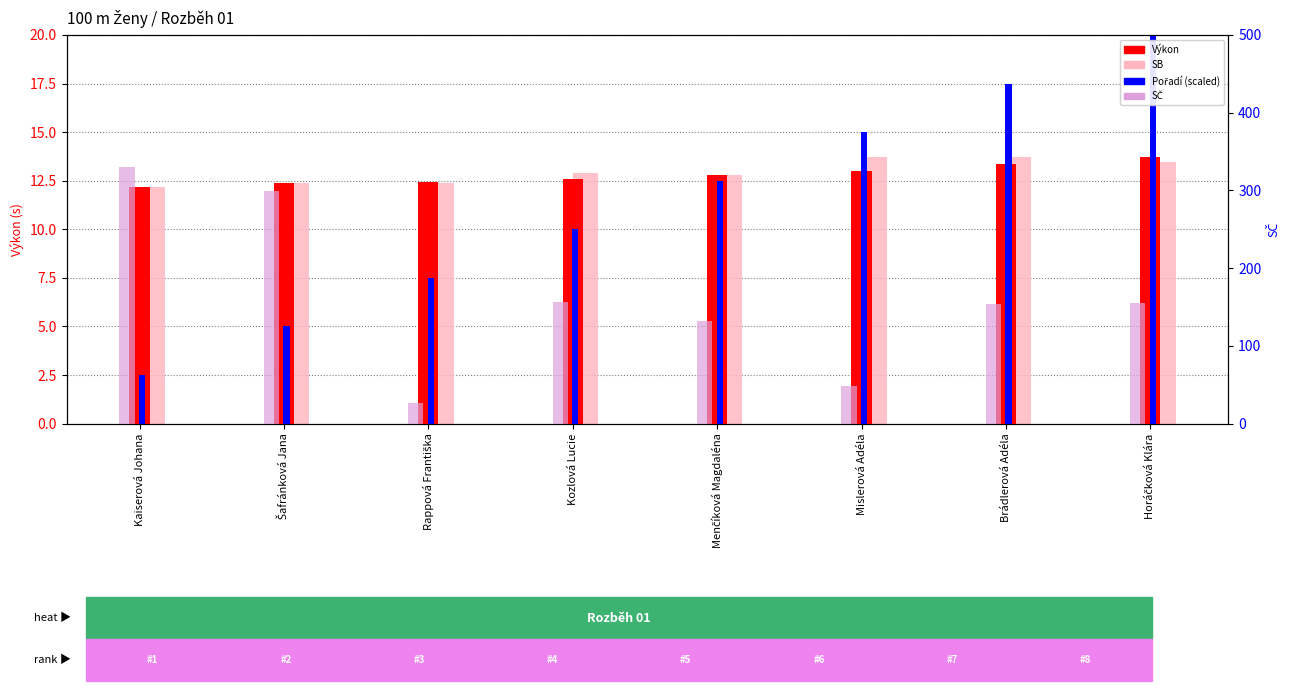

Which category has the lowest value across all series?

Kaiserová Johana